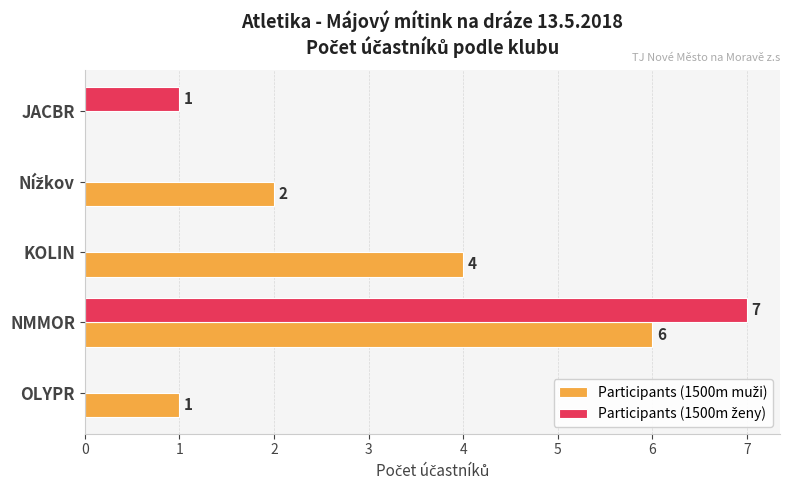

What is the greatest value displayed?

7